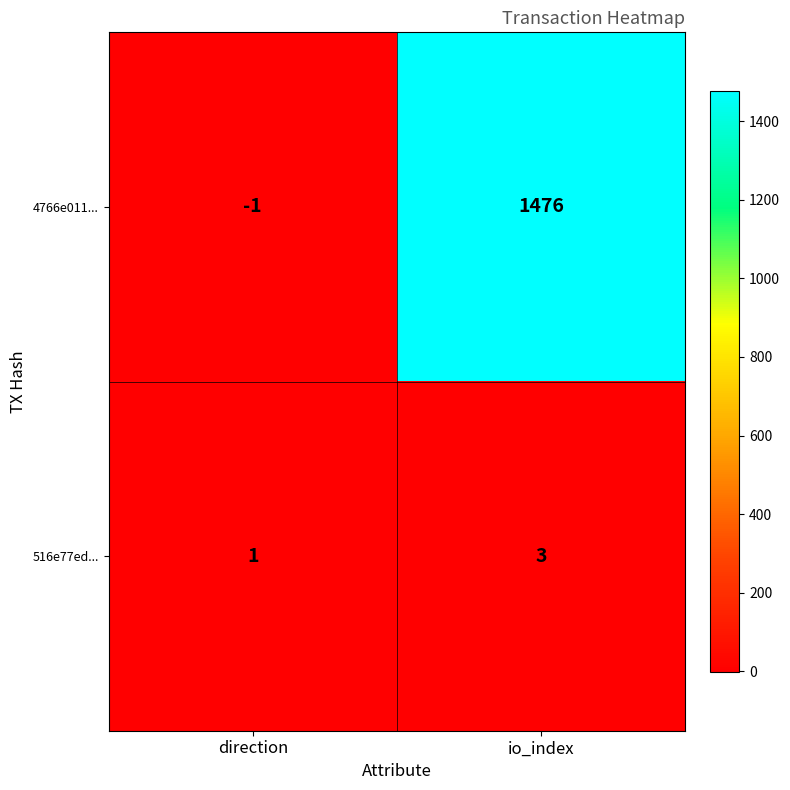

Reading left to right, transcribe all the data shown in this chart.

4766e011...: direction=-1	io_index=1476
516e77ed...: direction=1	io_index=3